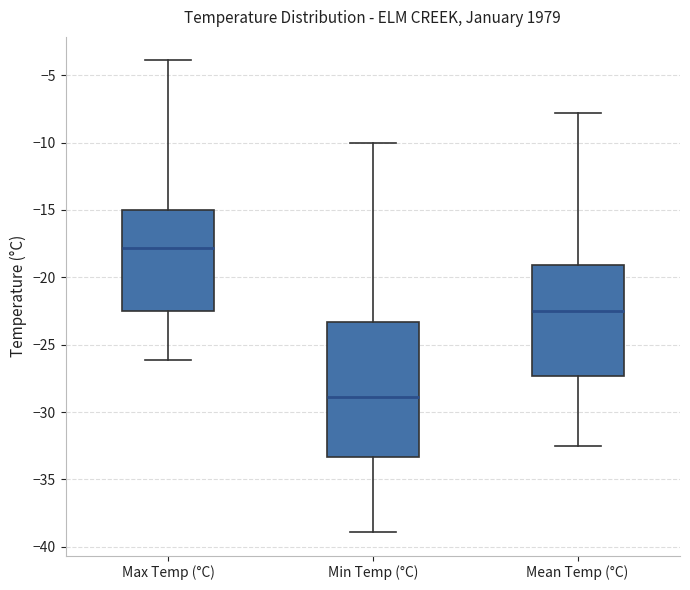

Which box is the tallest, from its lower edge to its upper edge?

Min Temp (°C)